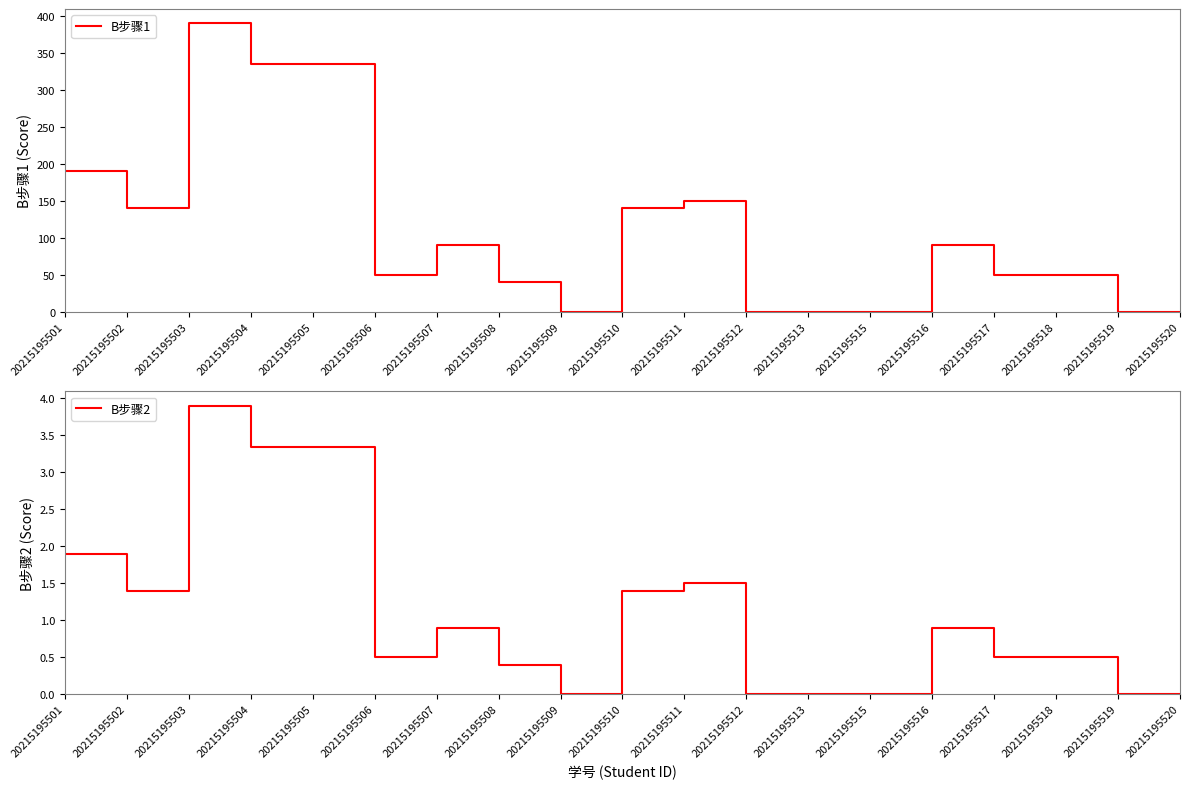

What is the average value of the B步骤1 series?

108